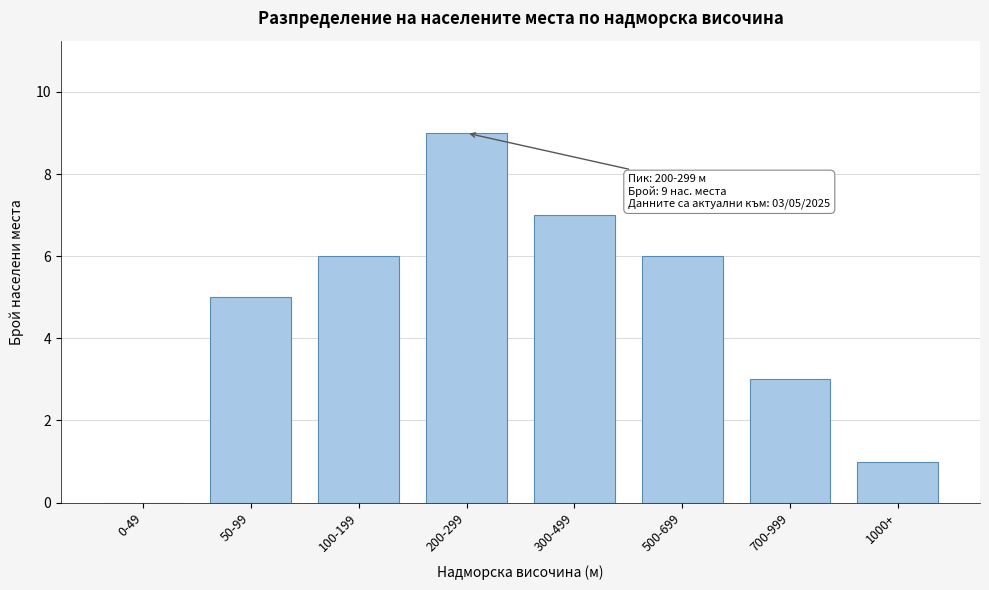

Reading left to right, extract all data points from this chart.

0-49=0	50-99=5	100-199=6	200-299=9	300-499=7	500-699=6	700-999=3	1000+=1